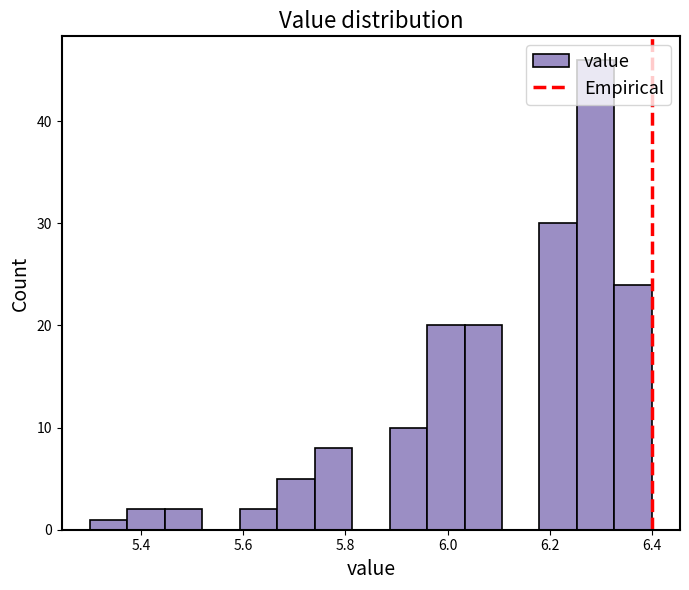

Around what value on the x-axis is the tallest bar? Give the approximate position of its centre, as read against the axis.

6.30